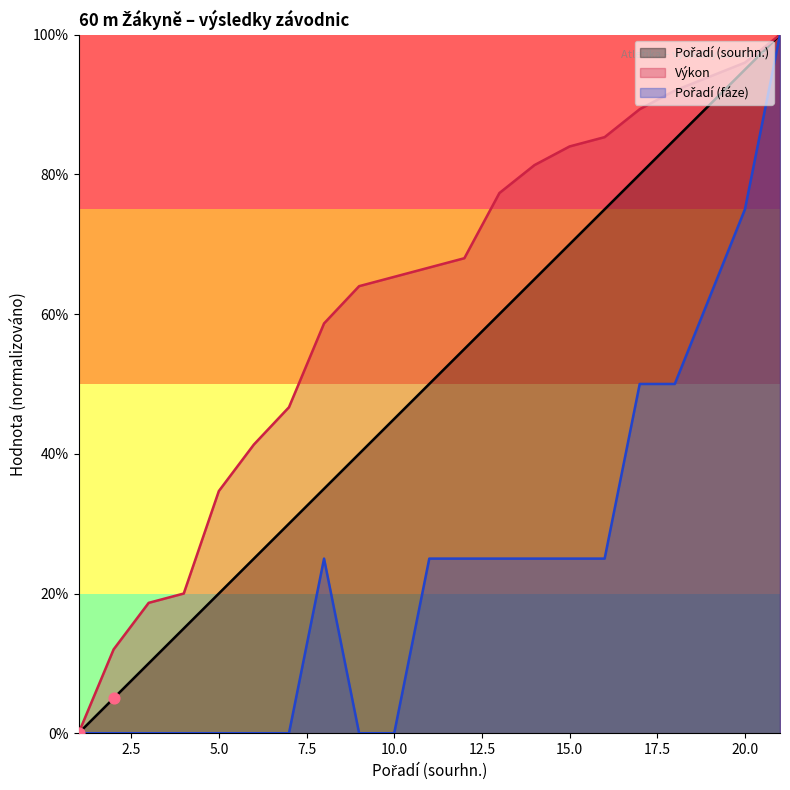

Which series contains the lowest Y value?

Pořadí (sourhn.)